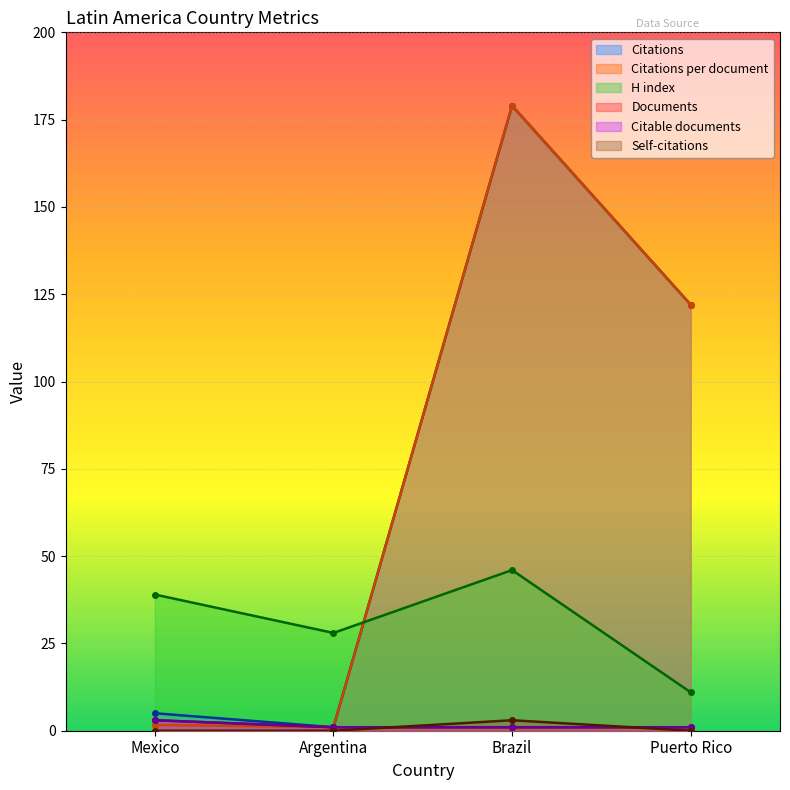

What is the total value across all series at Brazil?

409.0